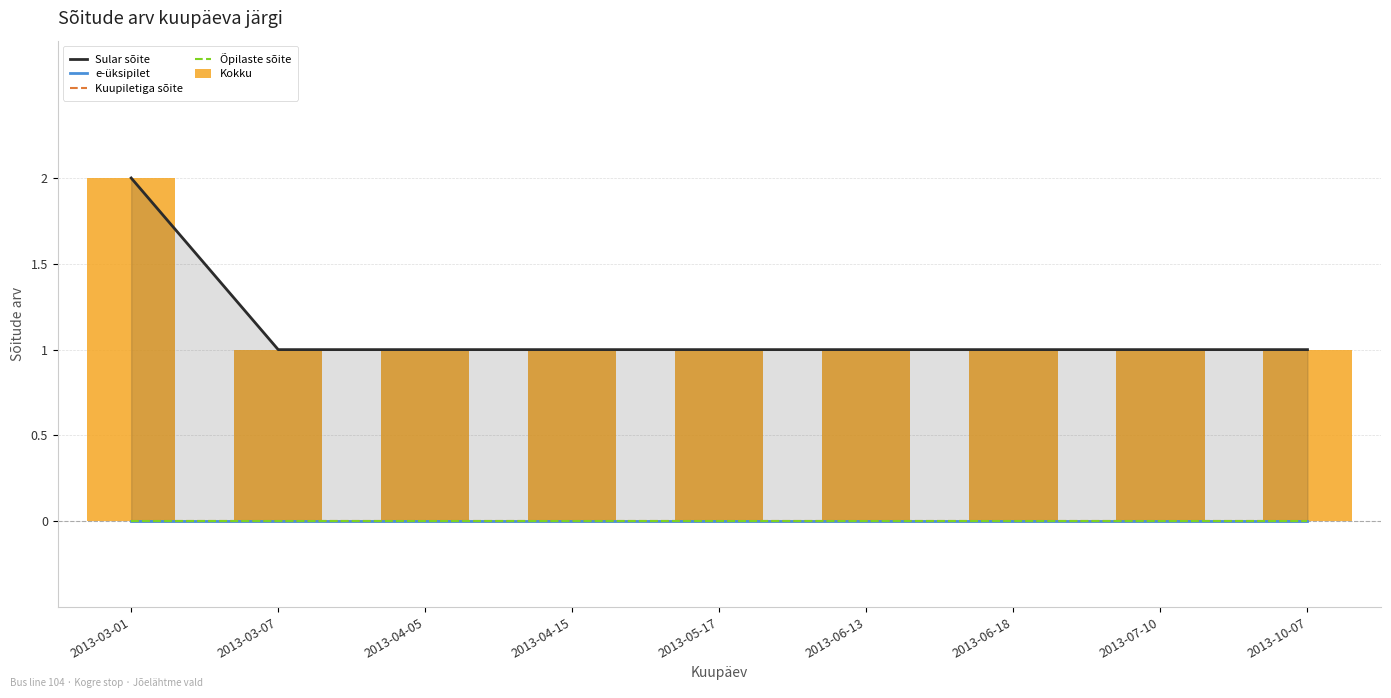

Reading left to right, transcribe all the data shown in this chart.

Sular sõite: 2	1	1	1	1	1	1	1	1
e-üksipilet: 0	0	0	0	0	0	0	0	0
Kuupiletiga sõite: 0	0	0	0	0	0	0	0	0
Õpilaste sõite: 0	0	0	0	0	0	0	0	0
Kokku: 2	1	1	1	1	1	1	1	1